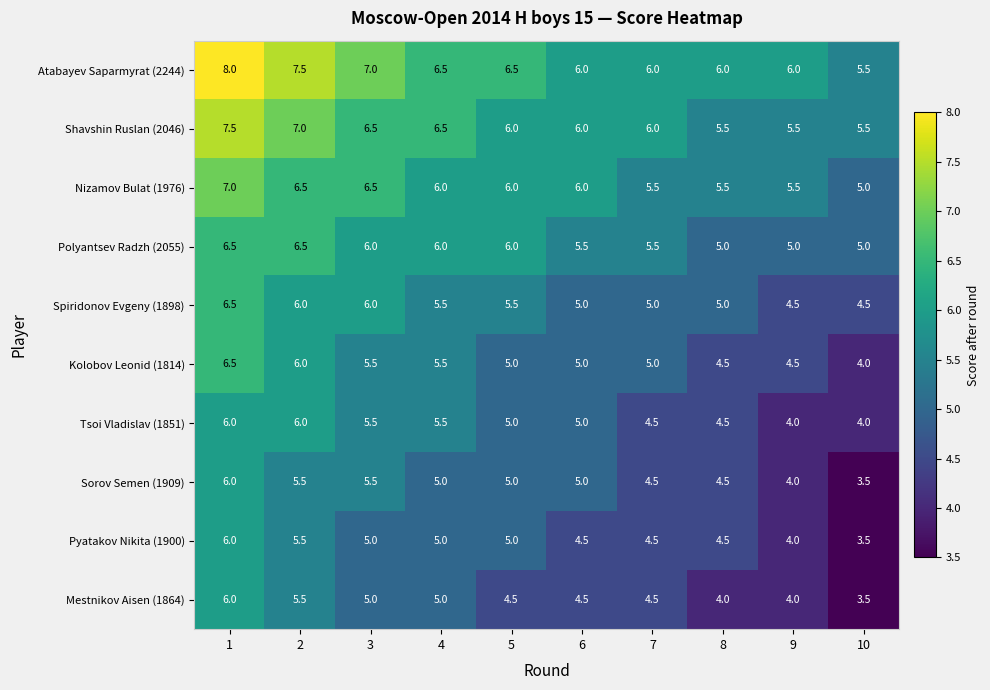

Which series has the largest total across all categories?

Atabayev Saparmyrat (2244)